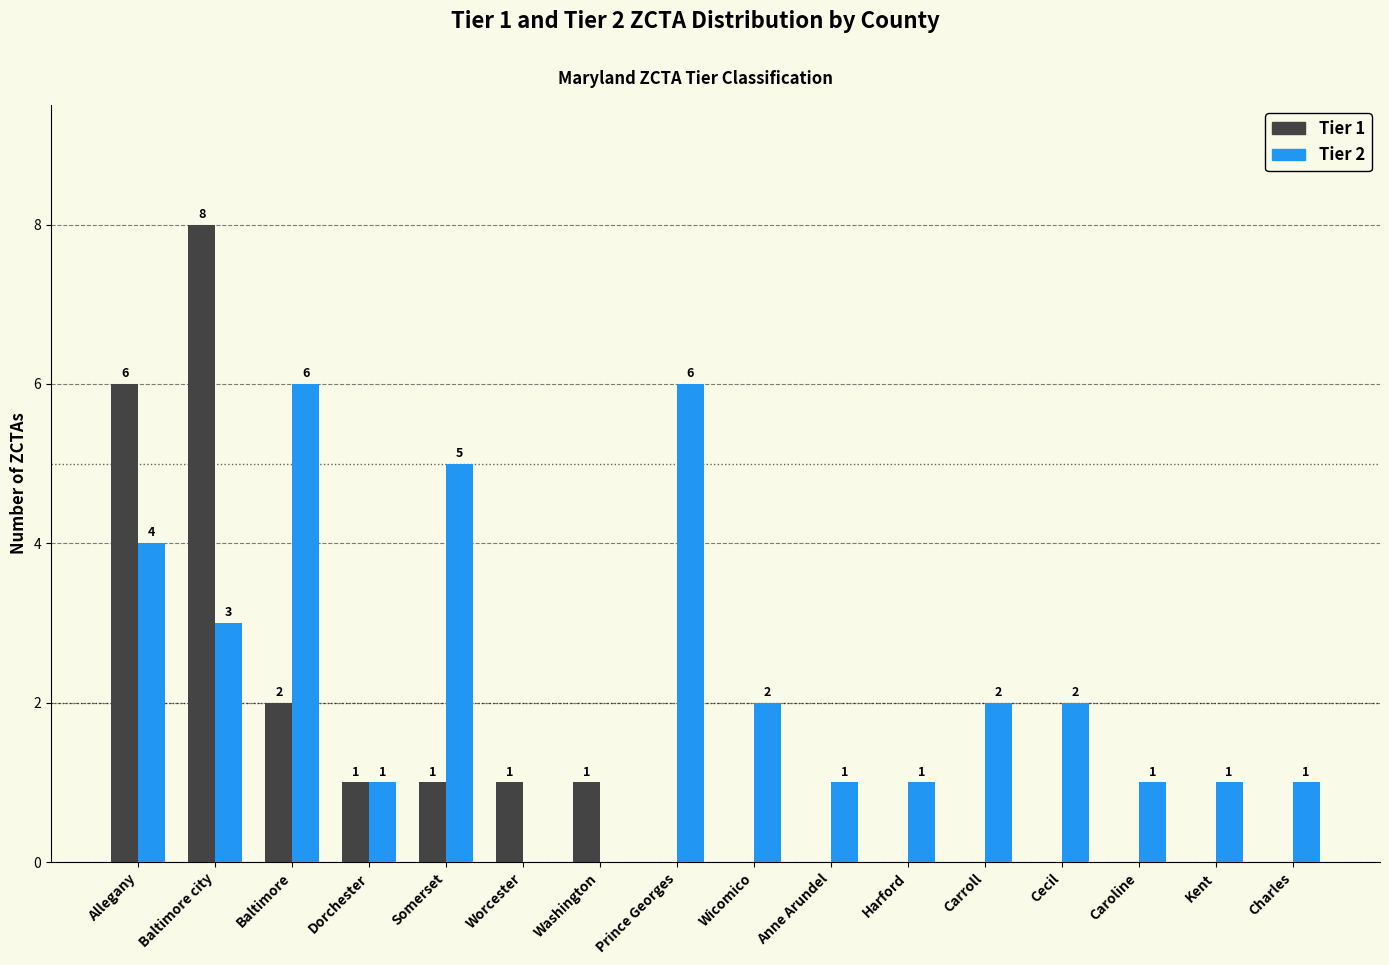

What is the approximate value of Tier 2 at Baltimore?

6